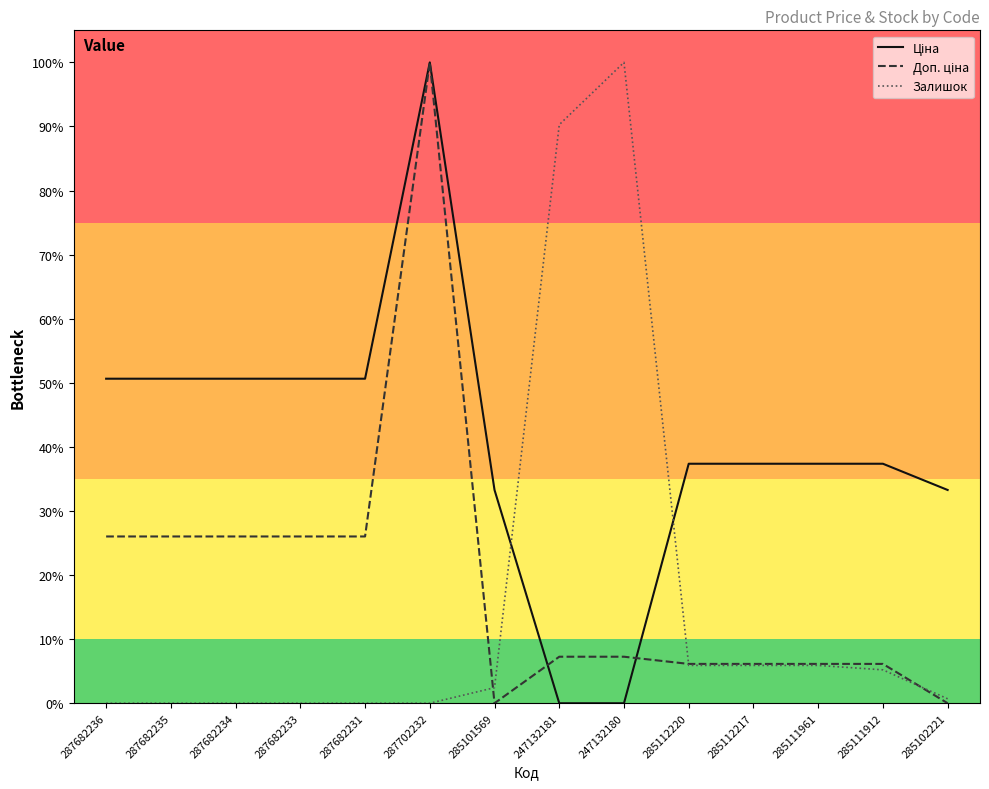

At which label is Ціна closest to 0?

247132181